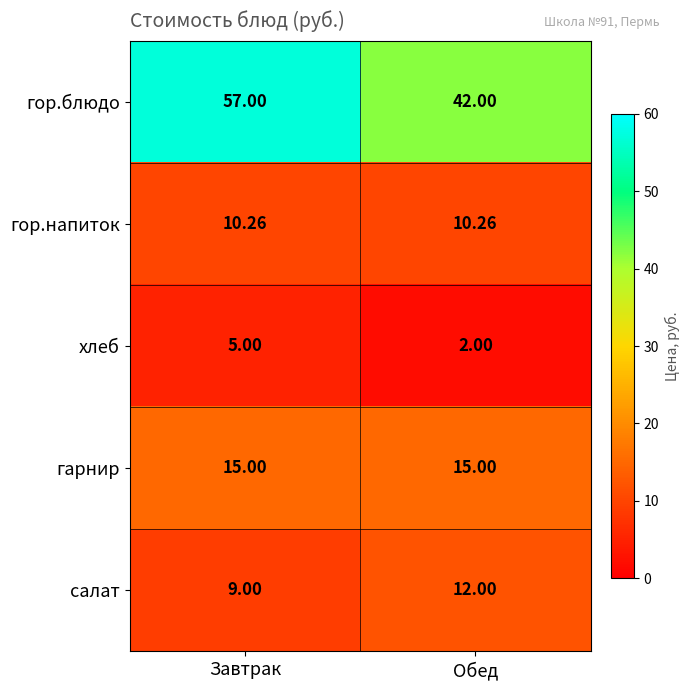

At which label is гор.блюдо closest to 49?

Обед